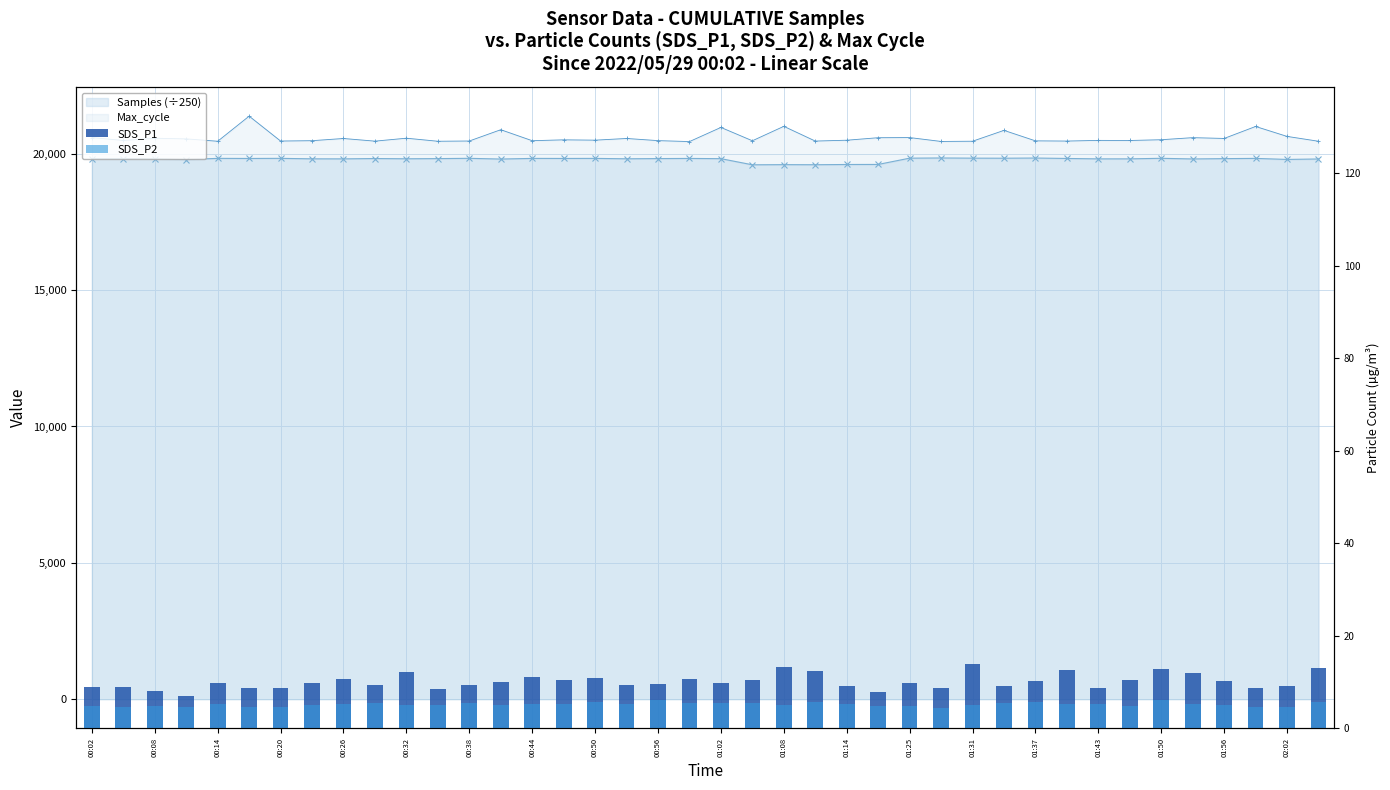

Which category has the highest value in the SDS_P2 series?

01:56